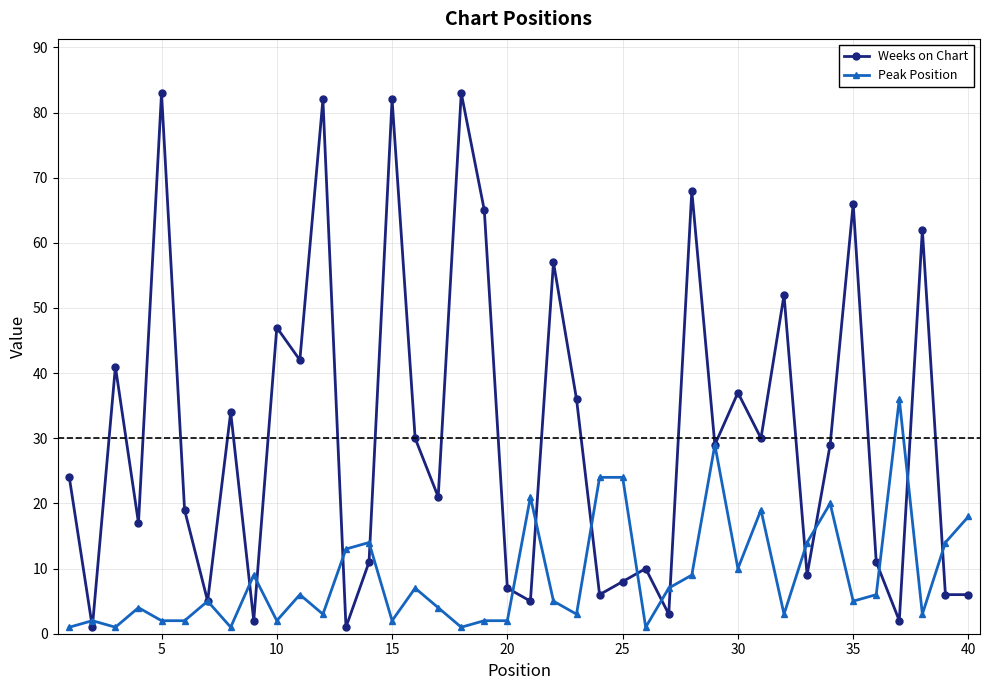

Which series has the widest spread of values?

Weeks on Chart